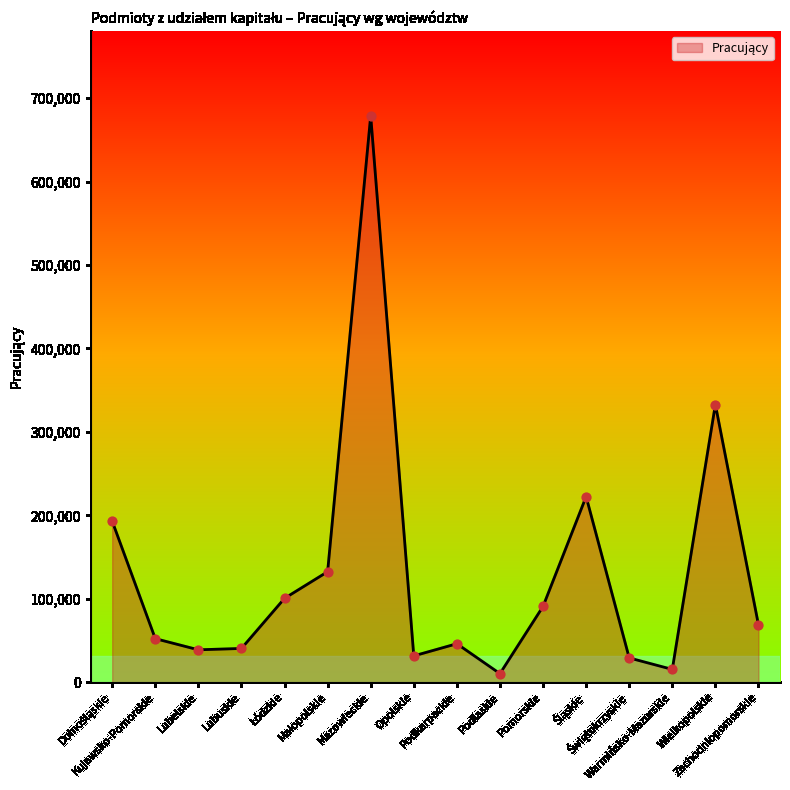

What is the difference between the maximum and minimum values?

668406